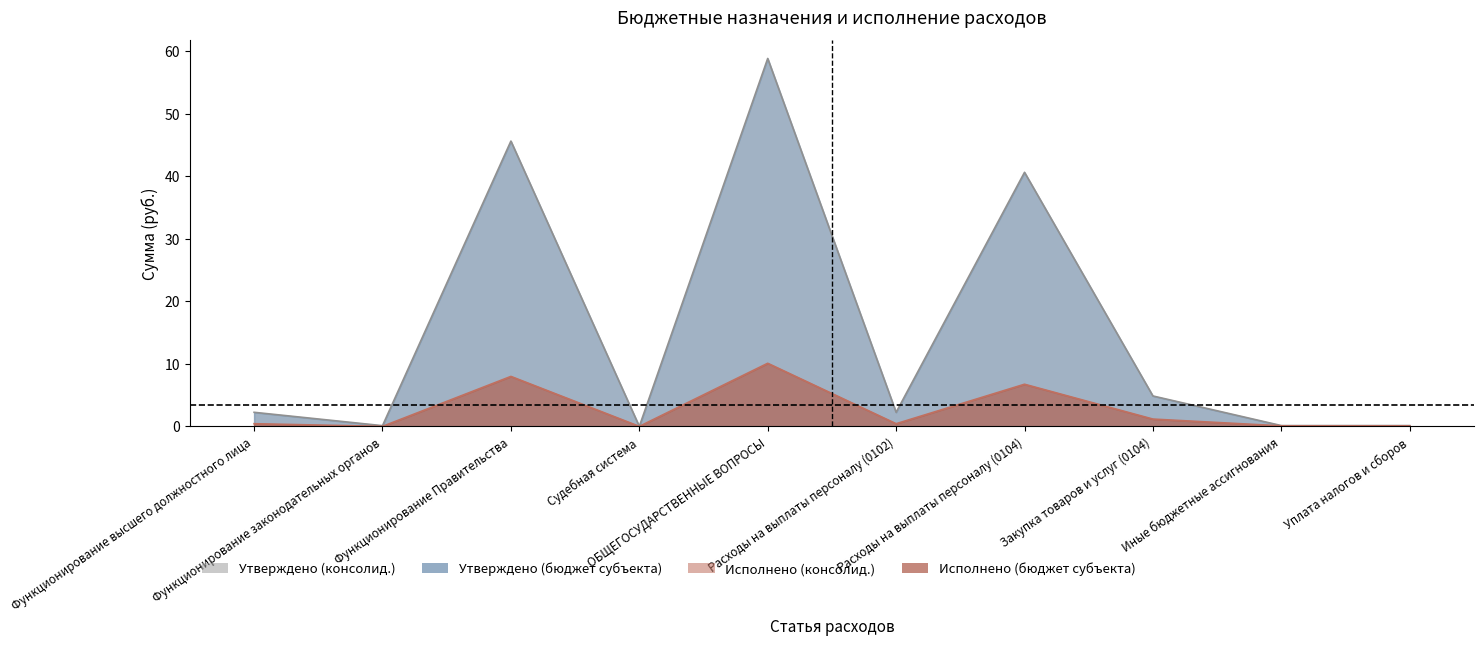

How many positive values does the Утверждено (бюджет субъекта) series have?

8